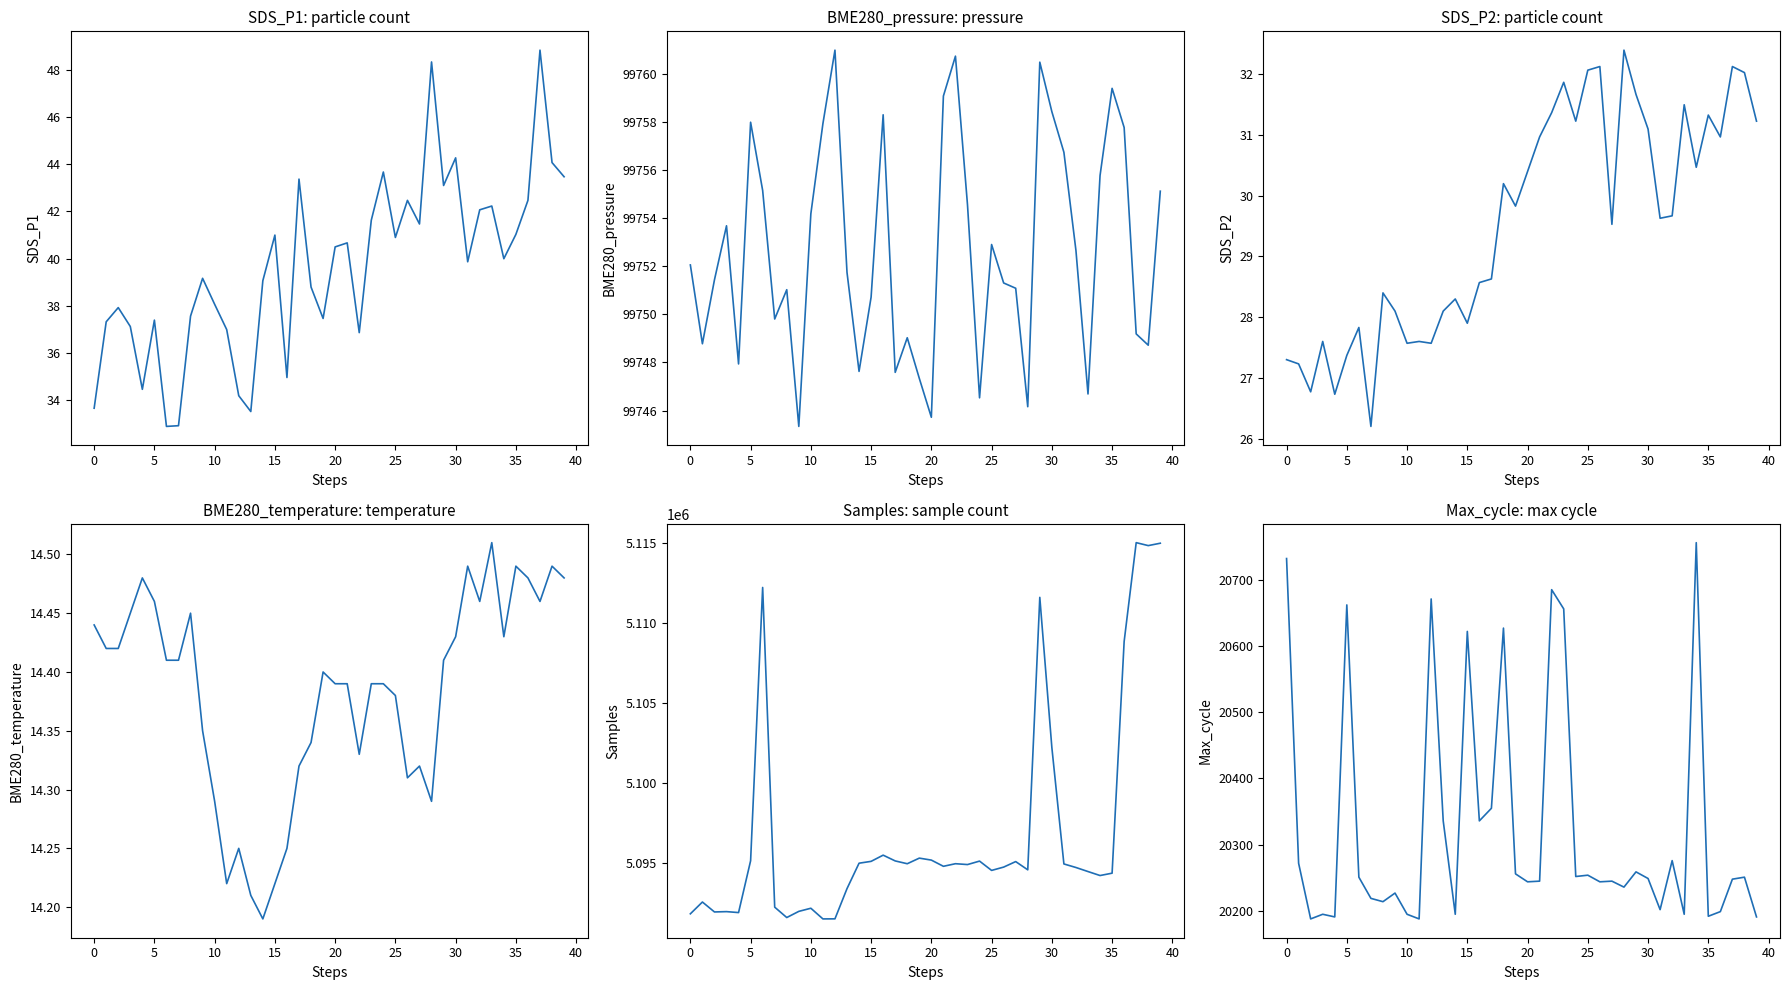

How many lines are shown in the chart?

6